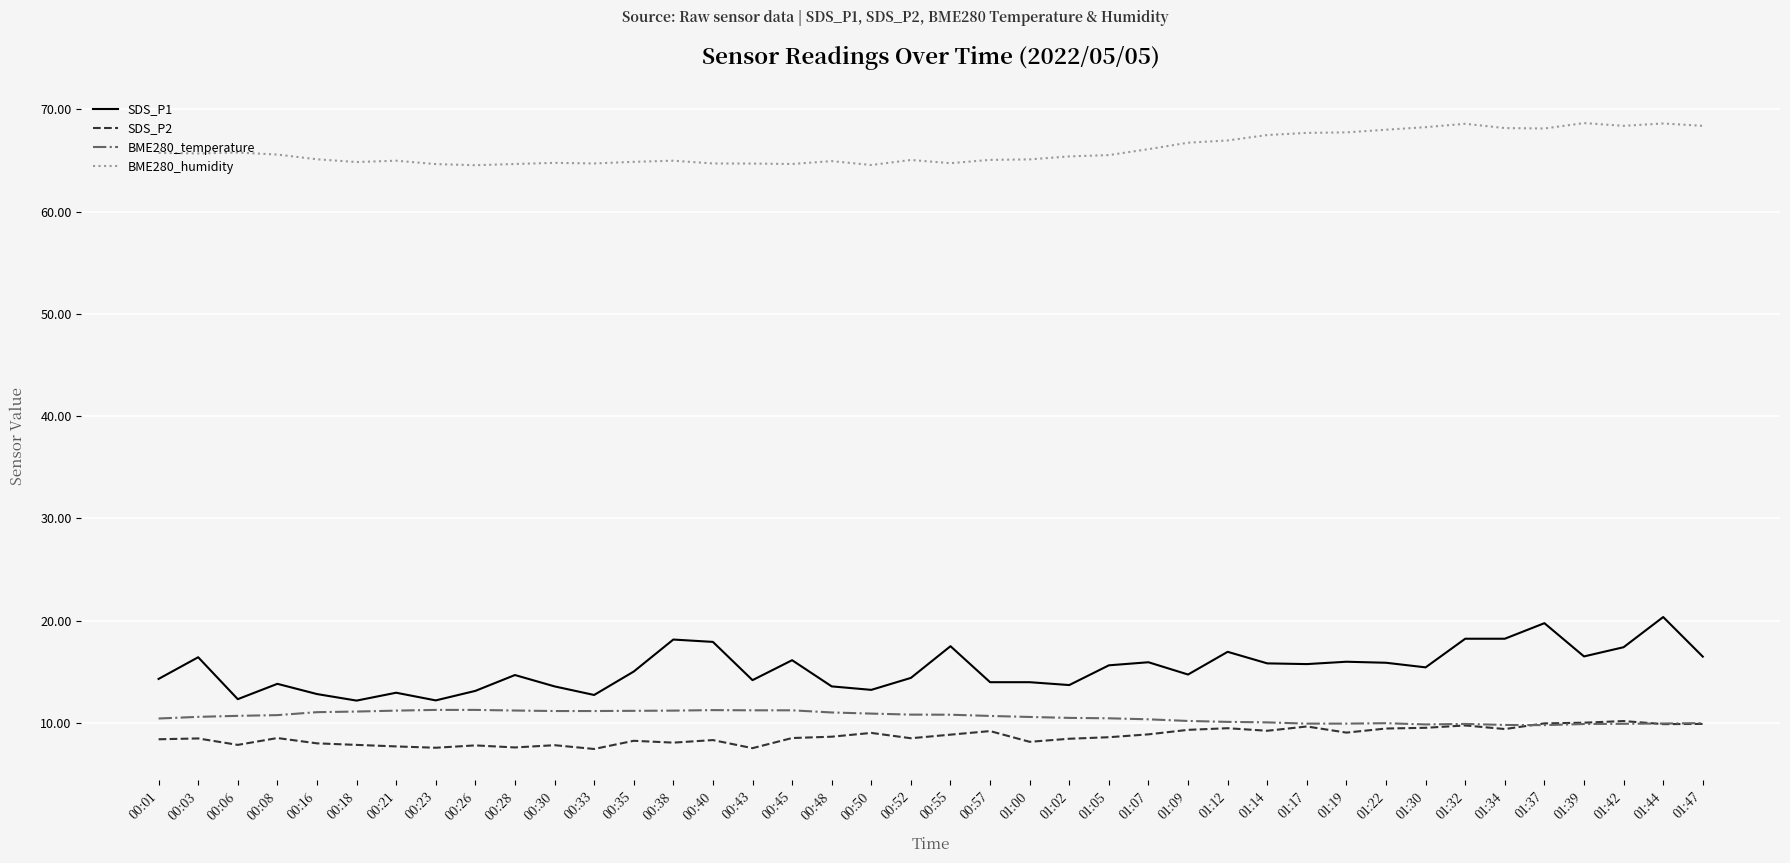

What position from the left is 00:26?

9